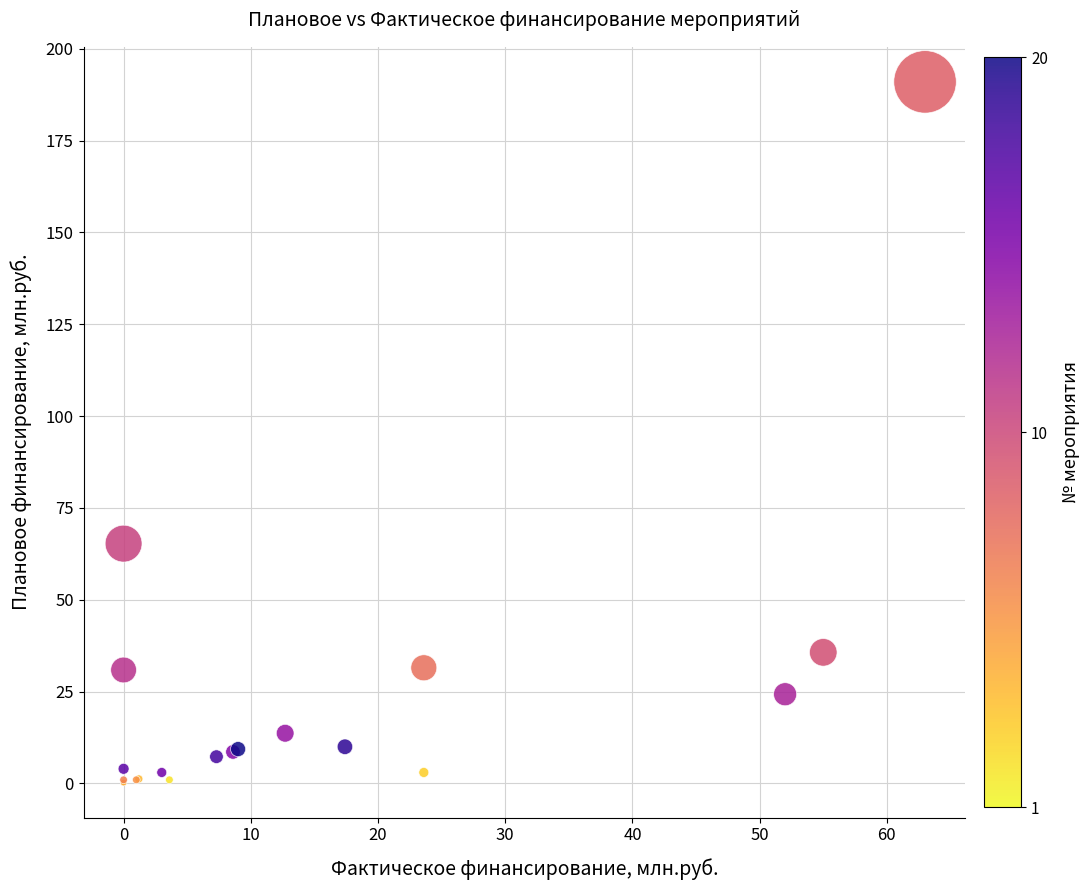

What Y value in the scatter plot is closest to 95?

65.3